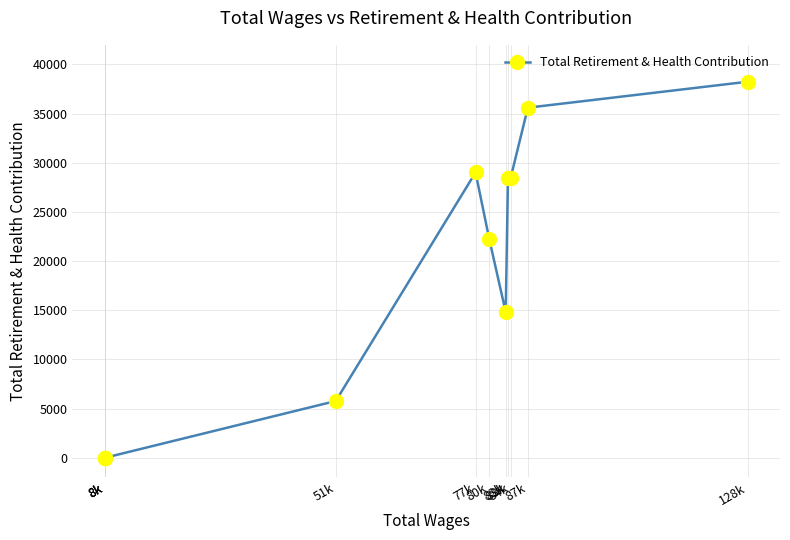

How many lines are shown in the chart?

1